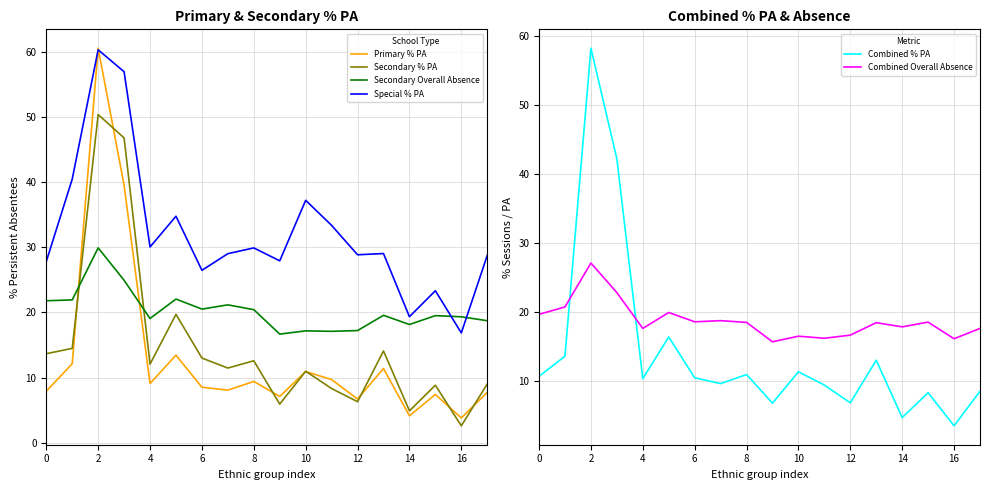

True or false: Secondary Overall Absence and Combined % PA cross at least once.

True